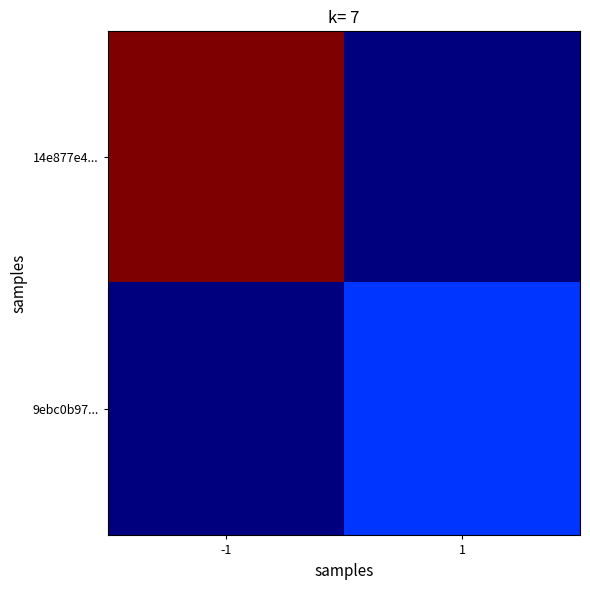

Reading left to right, transcribe all the data shown in this chart.

14e877e4...: -1=51	1=0
9ebc0b97...: -1=0	1=9